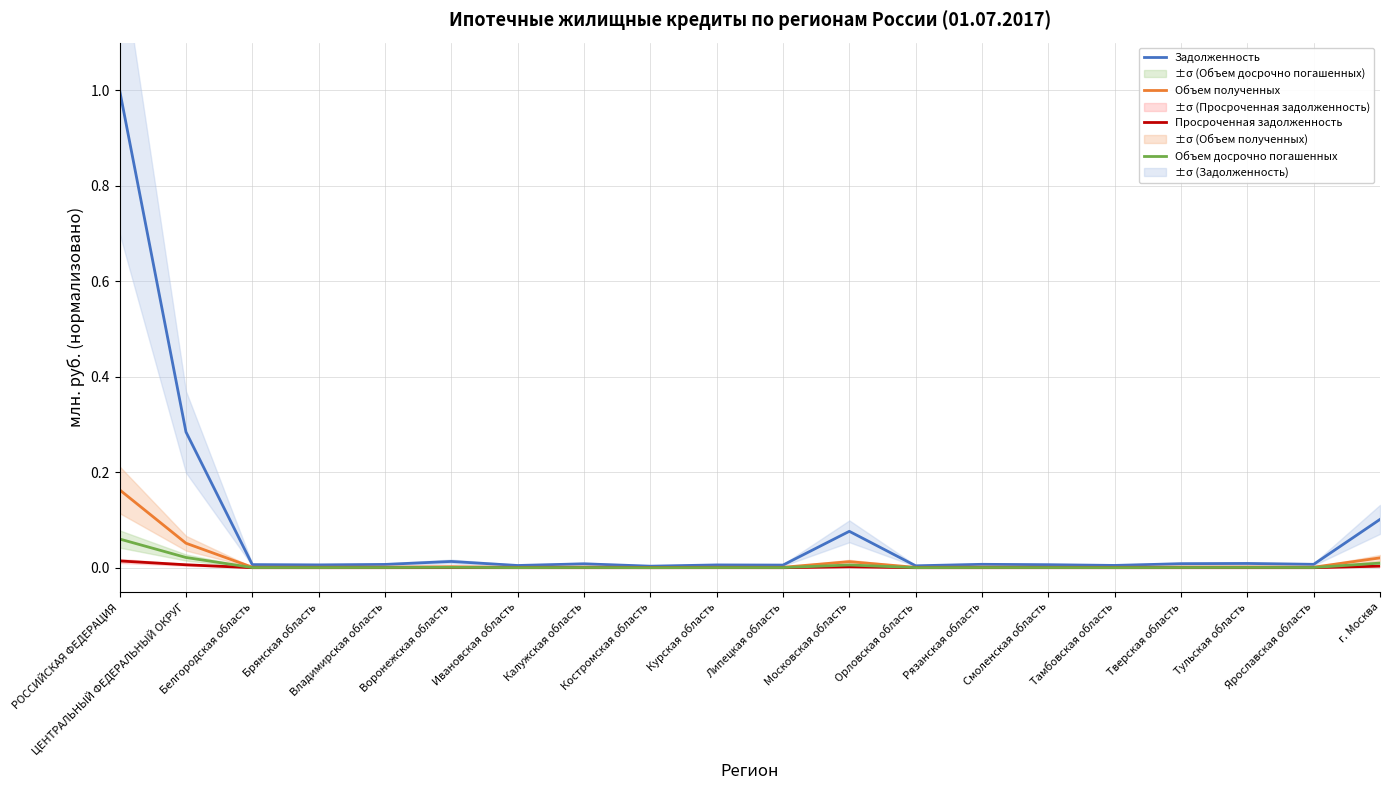

At which category does Задолженность reach its first local valley?

Брянская область